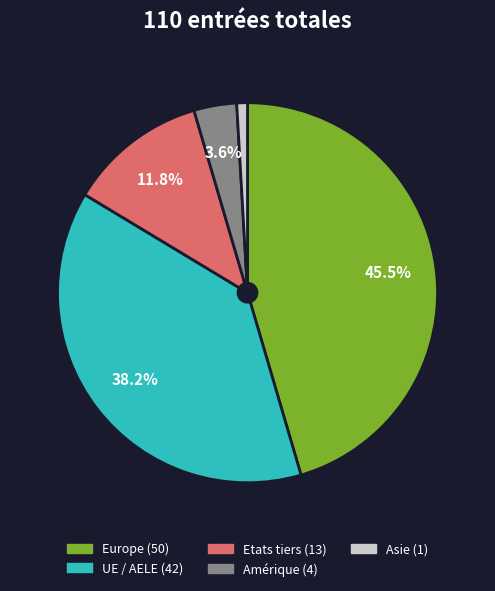

Is there any slice that represents more than half of the pie?

No